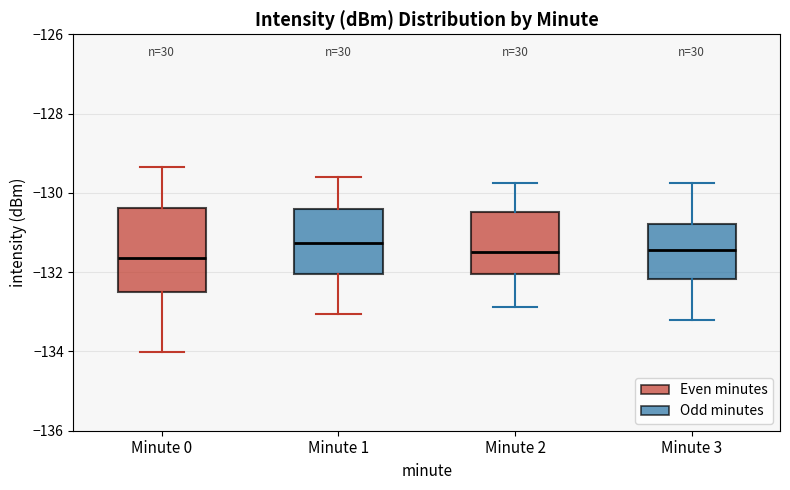

Which box is the tallest, from its lower edge to its upper edge?

Minute 0